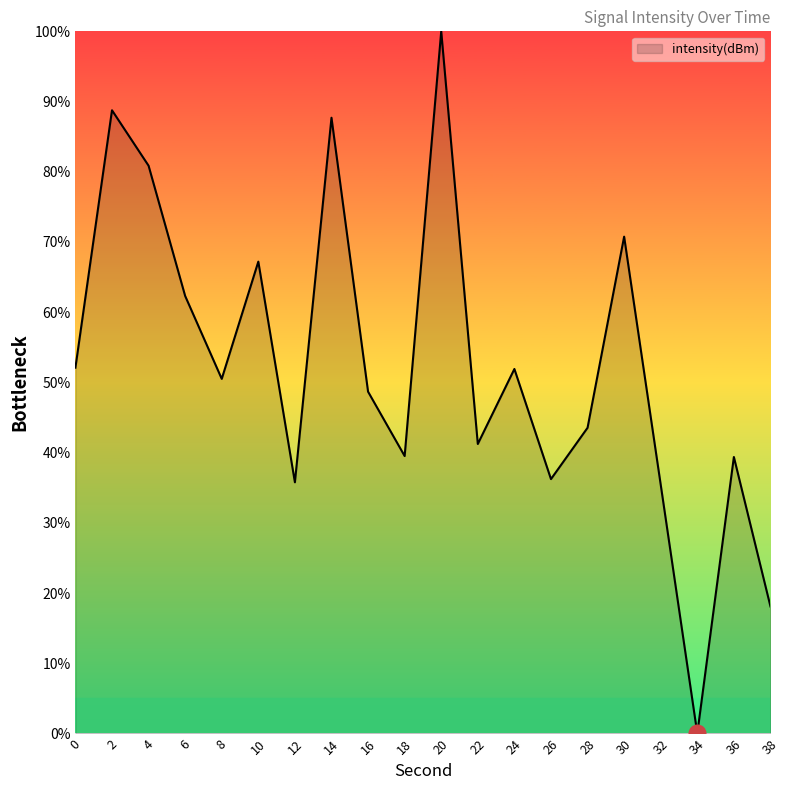

What is the maximum value shown in the chart?

100.0